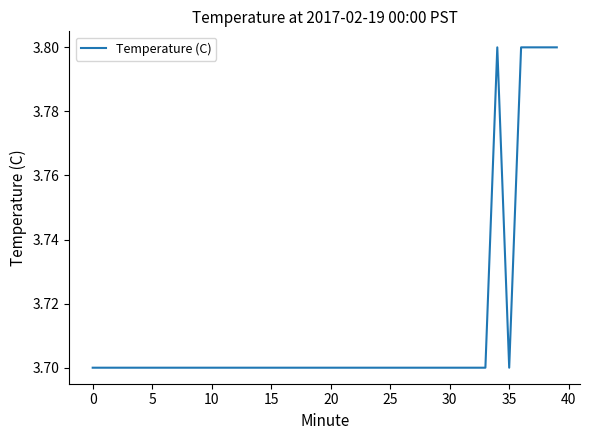

Count the values in the range 3 to 4.

40